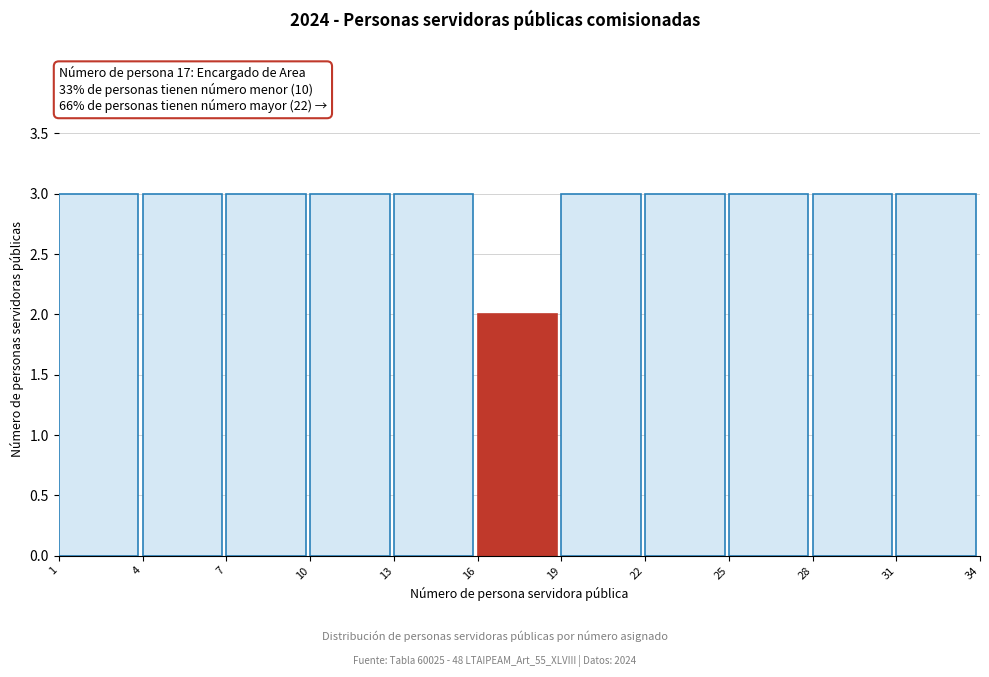

Reading left to right, list every bar in this chart as the range it spans on the x-axis followed by its height. The values are not printed on the chart, so give them approximately, as read against the axis.

1 to 4: 3
4 to 7: 3
7 to 10: 3
10 to 13: 3
13 to 16: 3
16 to 19: 2
19 to 22: 3
22 to 25: 3
25 to 28: 3
28 to 31: 3
31 to 34: 3